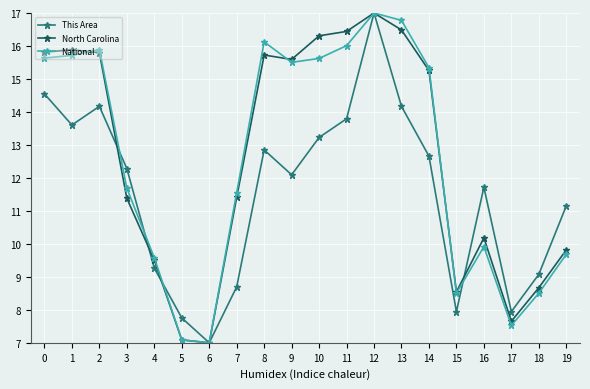

True or false: National and This Area cross at least once.

True